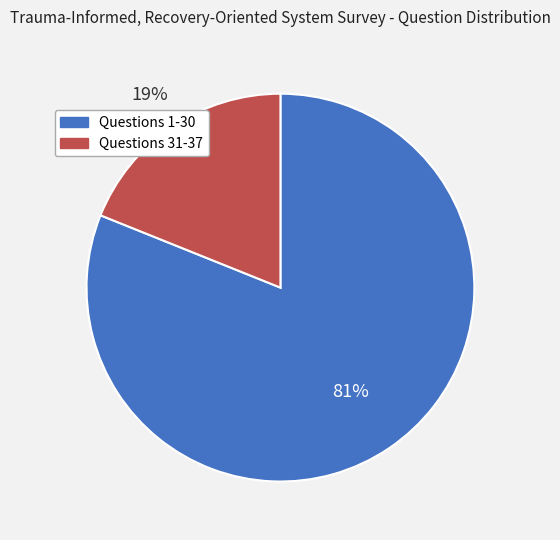

Is the sum of Questions 1-30 and Questions 31-37 greater than half?

Yes